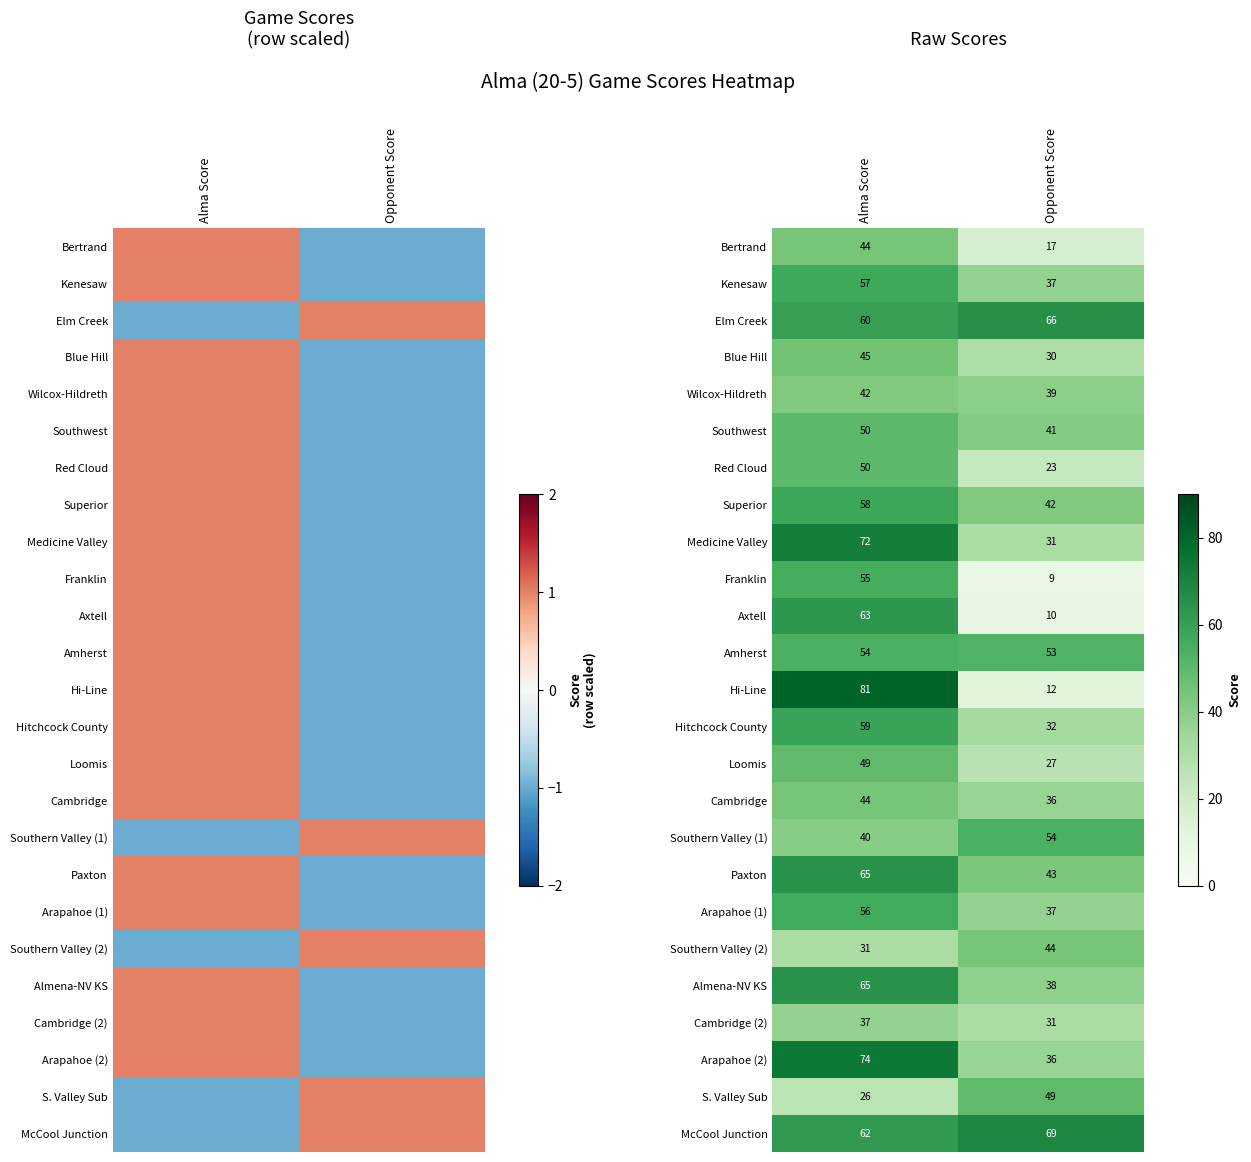

Rank the series at Alma Score from highest to lowest value.

Hi-Line, Arapahoe (2), Medicine Valley, Paxton, Almena-NV KS, Axtell, McCool Junction, Elm Creek, Hitchcock County, Superior, Kenesaw, Arapahoe (1), Franklin, Amherst, Southwest, Red Cloud, Loomis, Blue Hill, Bertrand, Cambridge, Wilcox-Hildreth, Southern Valley (1), Cambridge (2), Southern Valley (2), S. Valley Sub